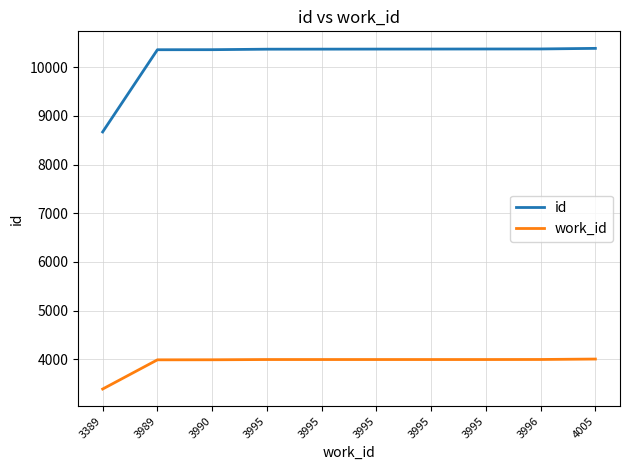

Reading left to right, list all the values displayed in this chart.

id: 3389=8671	3989=10360	3990=10361	3995=10371	3995=10372	3995=10373	3995=10374	3995=10375	3996=10376	4005=10388
work_id: 3389=3389	3989=3989	3990=3990	3995=3995	3995=3995	3995=3995	3995=3995	3995=3995	3996=3996	4005=4005